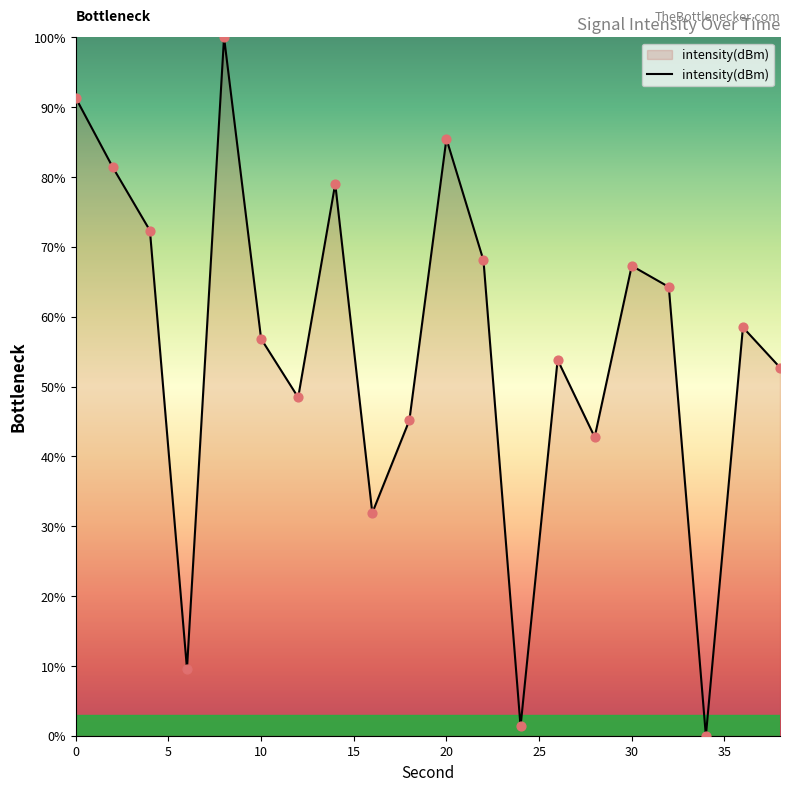

How many lines are shown in the chart?

1